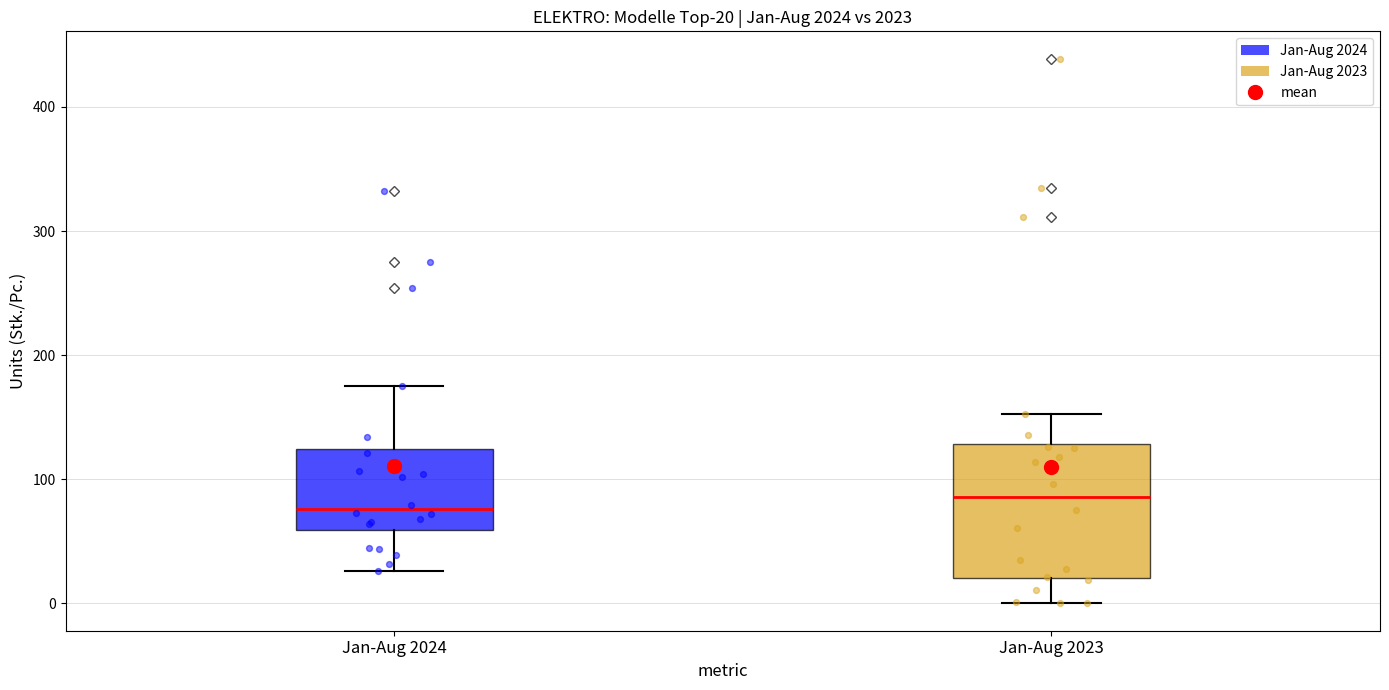

Which box is the tallest, from its lower edge to its upper edge?

Jan-Aug 2023